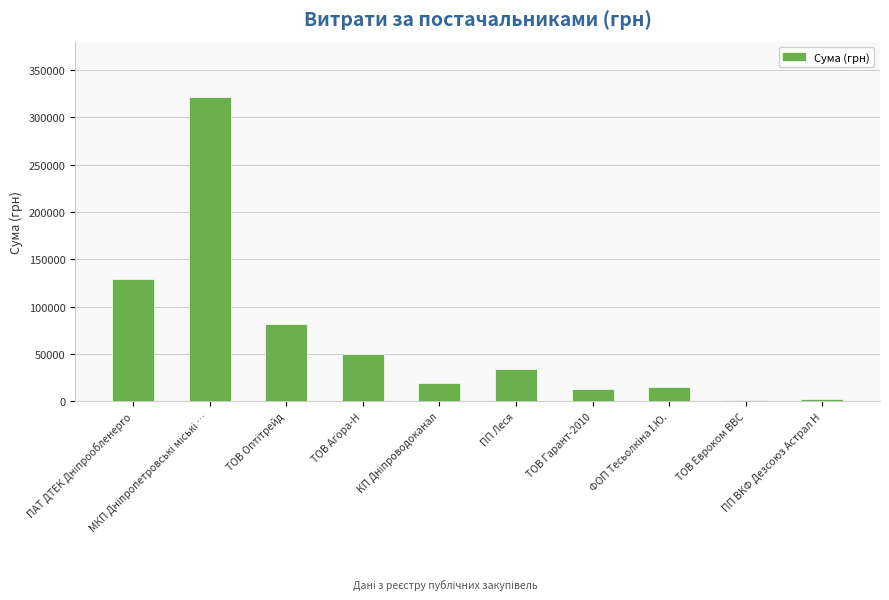

What is the sum of all values?

667257.0